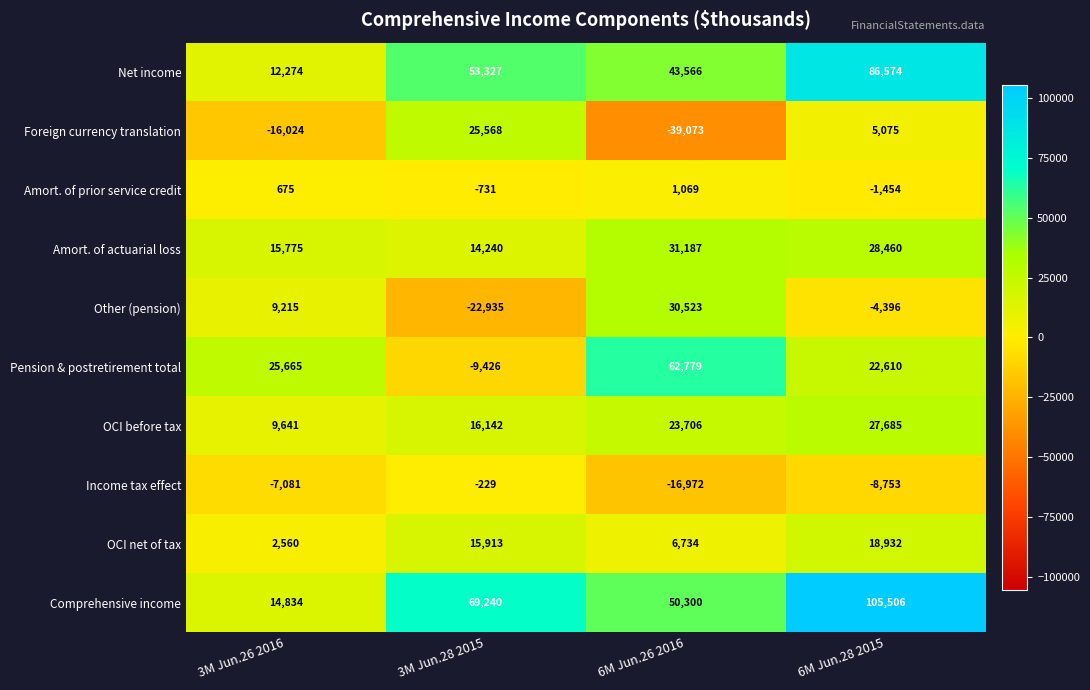

What is the difference between the Other (pension) values at 6M Jun.26 2016 and 6M Jun.28 2015?

34919